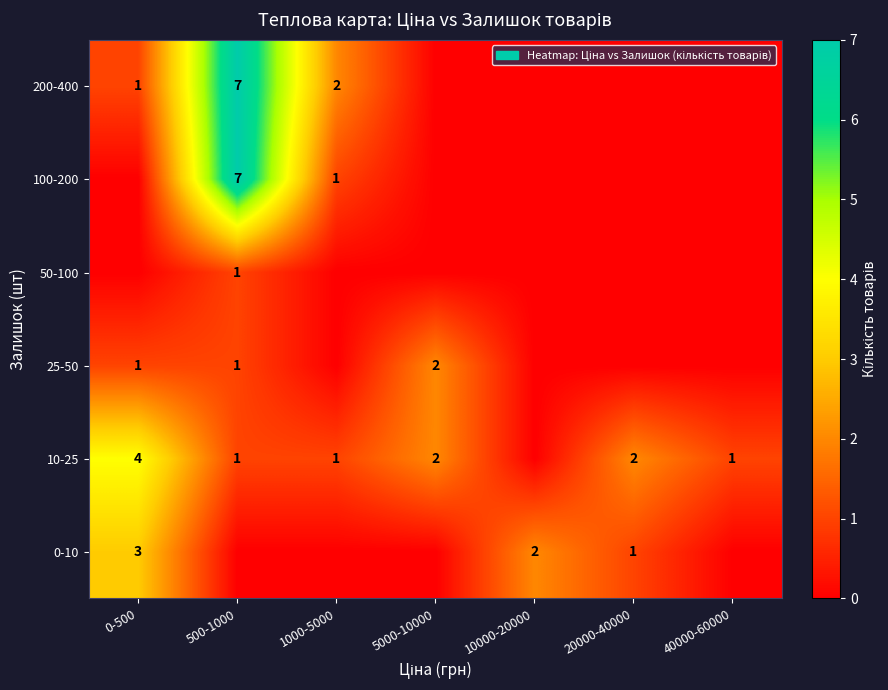

Which has a higher value, 20000-40000 or 10000-20000?

10000-20000